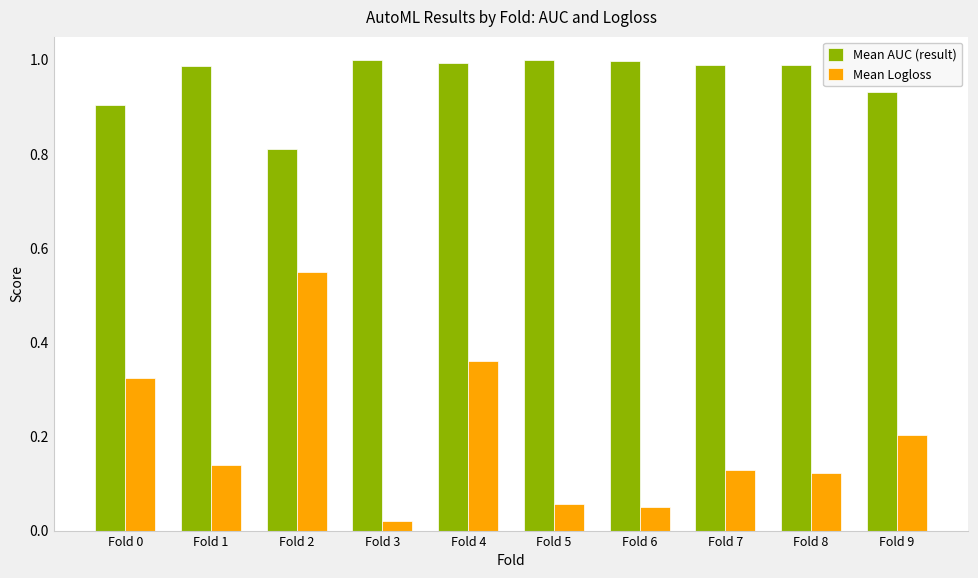

Are the bars grouped side by side (vs. stacked)?

Yes